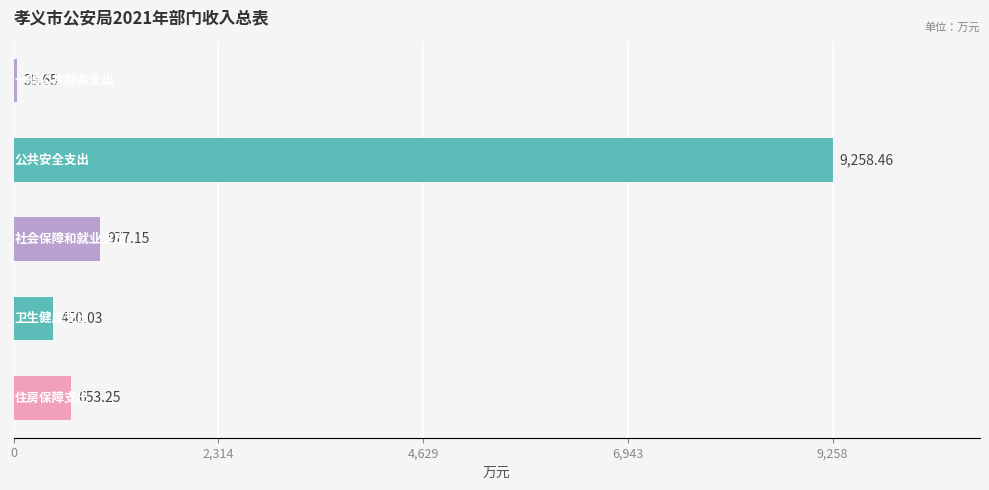

What is the average value?

2275.7